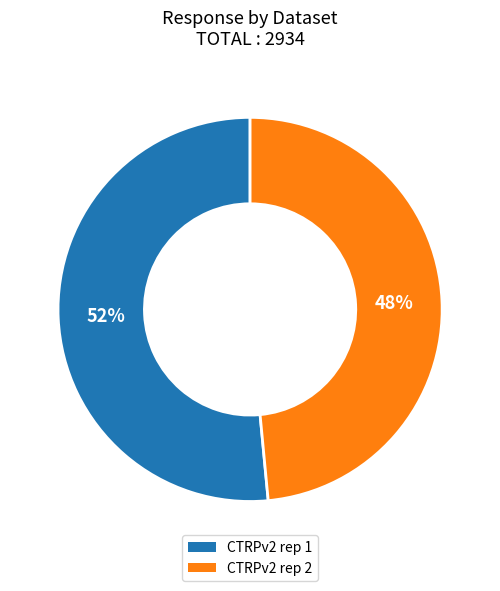

How many slices are in this pie chart?

2